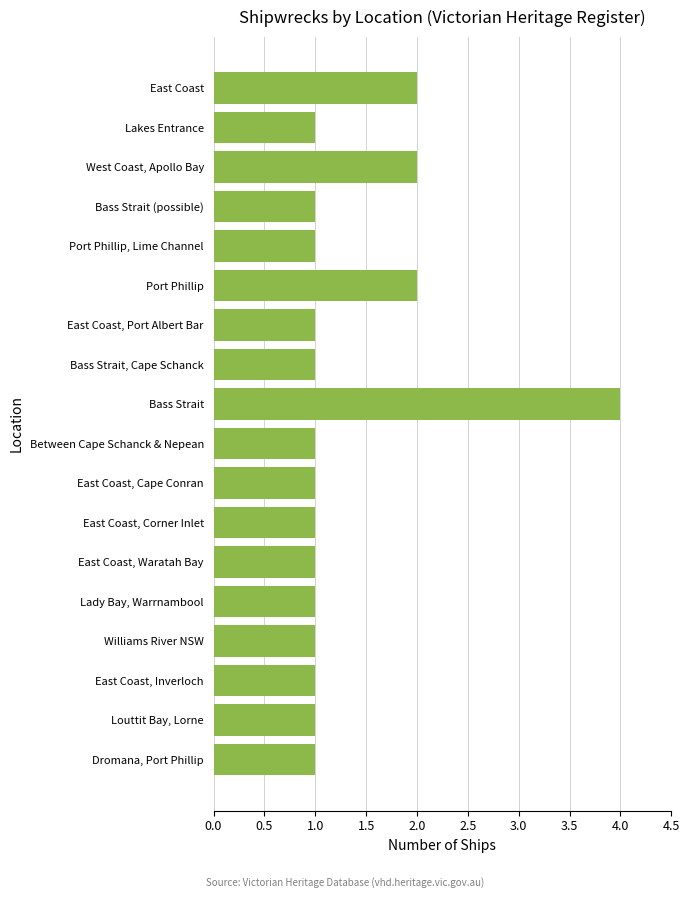

The chart shows a value of 1 at Lakes Entrance. True or false?

True